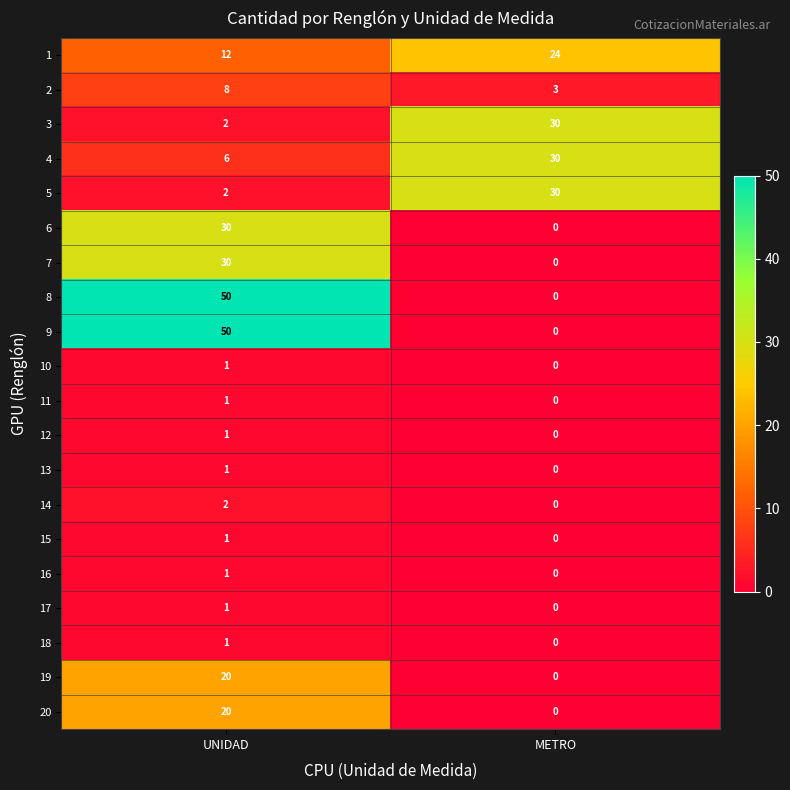

How many values in the 12 series are below 1?

1